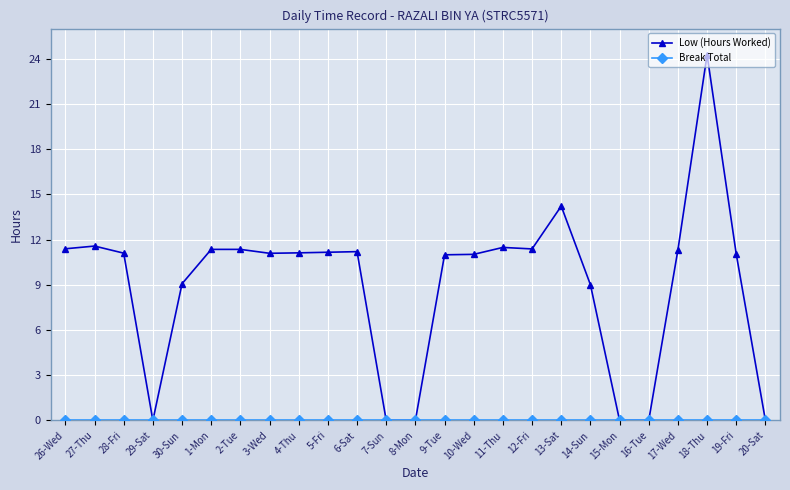

True or false: Low (Hours Worked) has more than 1 points higher than both neighbors.

True